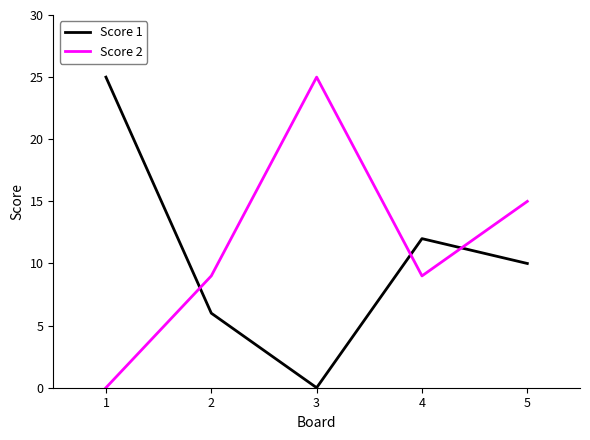

Rank the series at 3 from lowest to highest value.

Score 1, Score 2